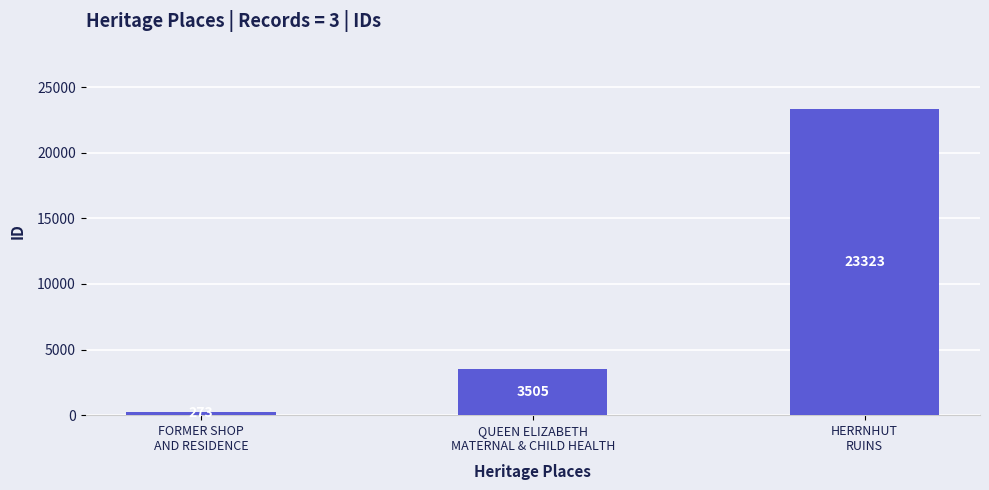

What is the difference between the values at FORMER SHOP
AND RESIDENCE and HERRNHUT
RUINS?

23050